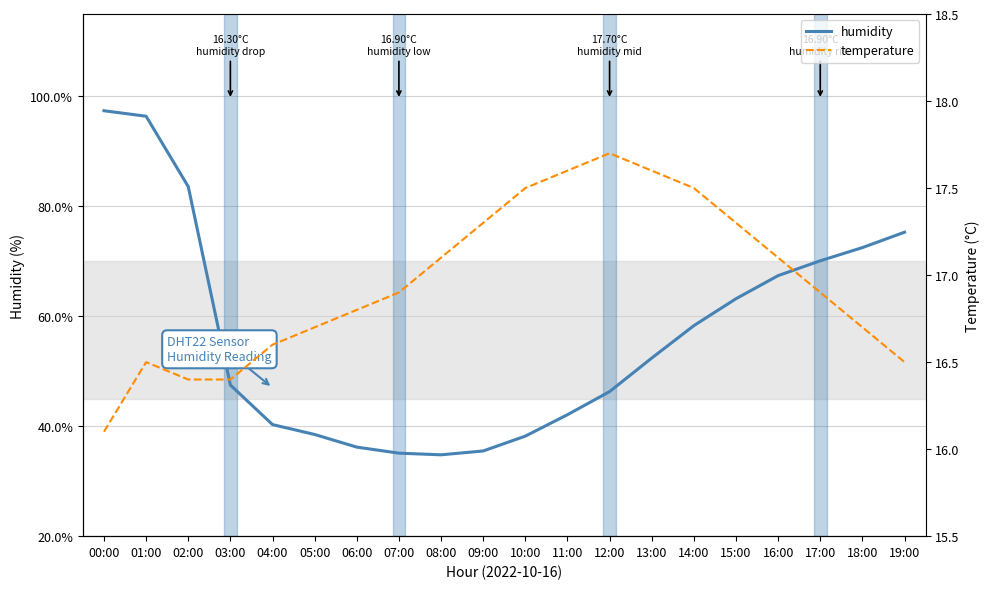

At which category does the chart reach its peak across all series?

00:00